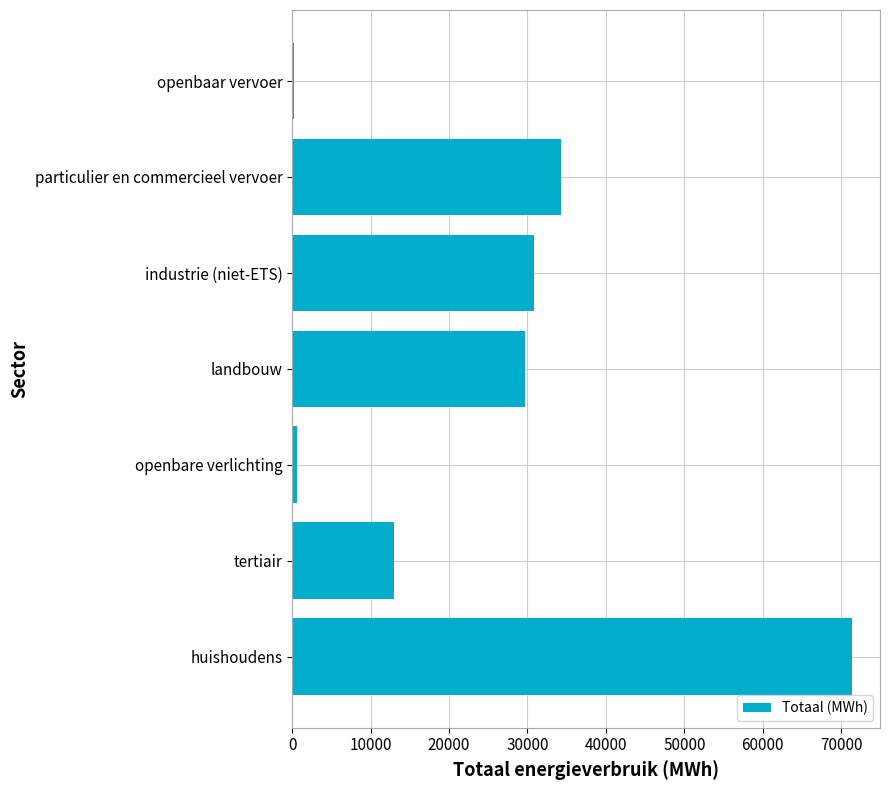

What is the average value?

25700.3